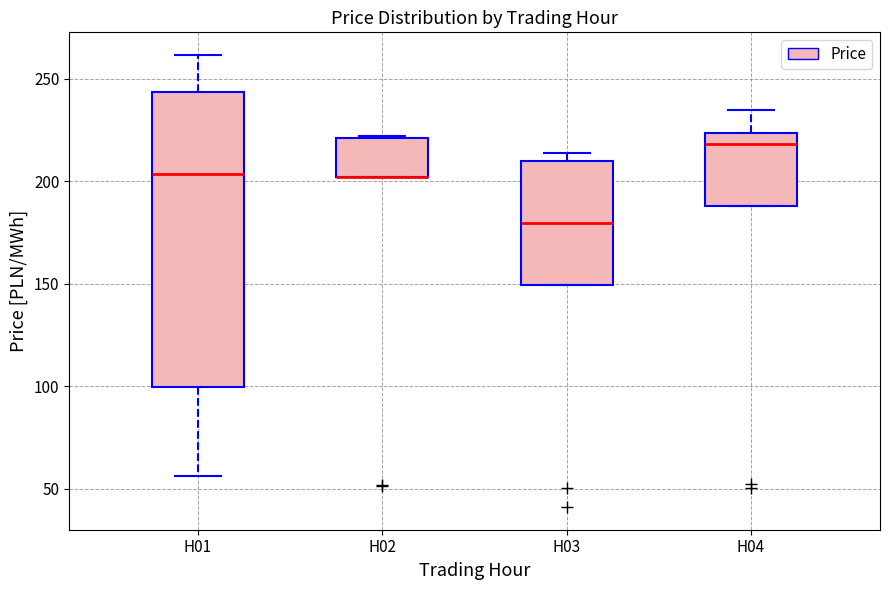

Reading left to right, read every box against the y-axis: the position of its median line, the range the box covers, and the ends of its whiskers. The values are not printed on the chart, so give them approximately, as read against the axis.

H01: median 205, box 100 to 245, whiskers 55 to 260
H02: median 200 (drawn on the box's lower edge), box 200 to 220, whiskers 200 to 220
H03: median 180, box 150 to 210, whiskers 150 to 215
H04: median 220, box 190 to 225, whiskers 190 to 235